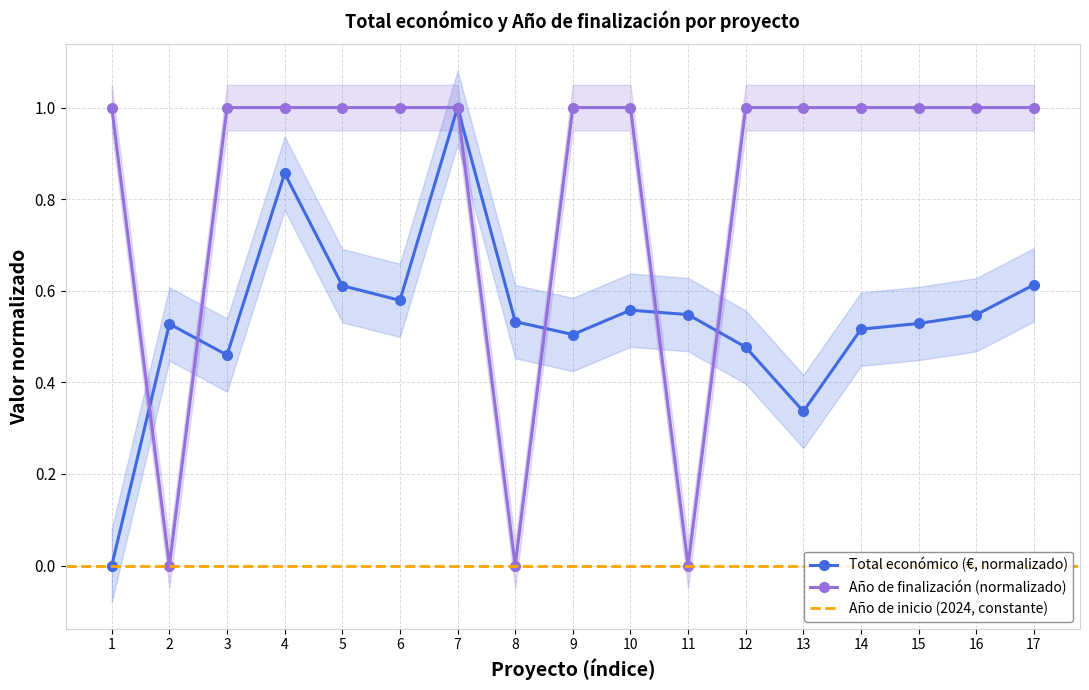

Which series has the largest total across all categories?

Año de finalización